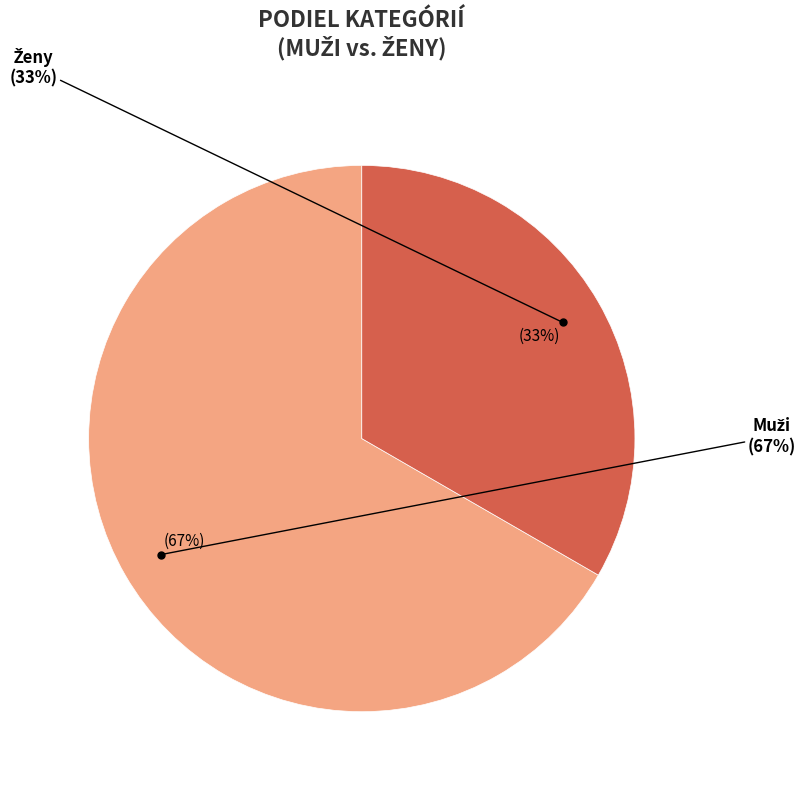

What is the smallest slice in the pie chart?

Ženy